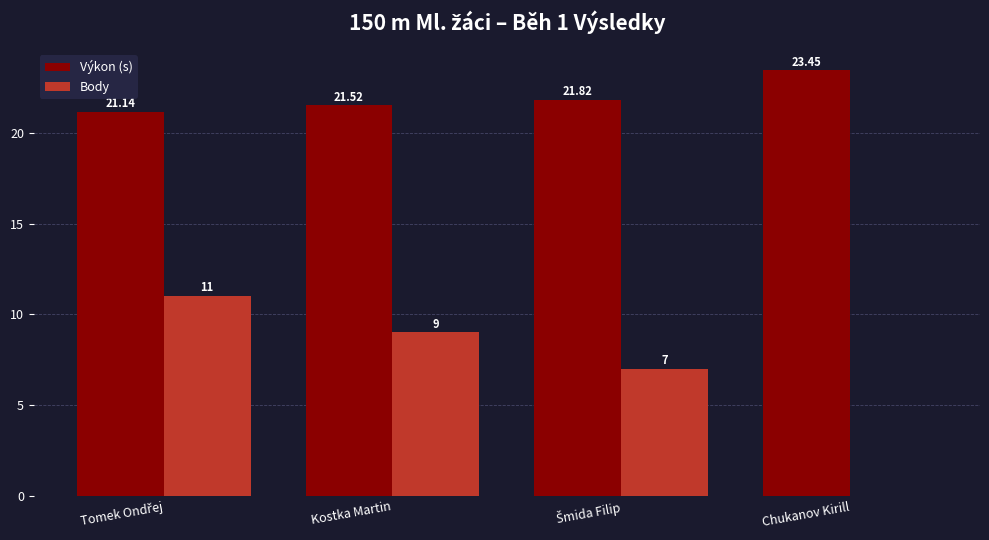

Is the value of Body at Chukanov Kirill greater than the value of Výkon (s) at Chukanov Kirill?

No